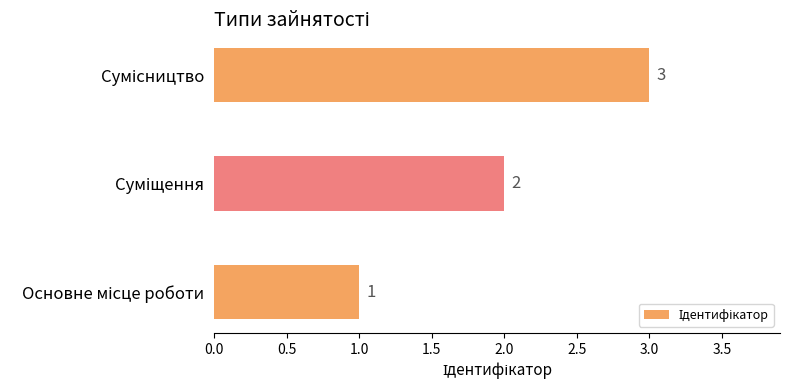

What is the average value?

2